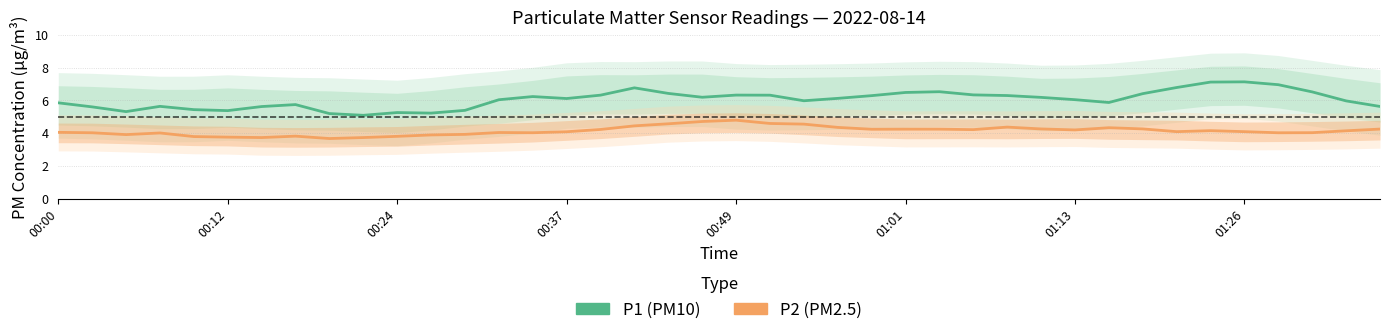

What is the difference between the P2 (PM2.5) values at 17 and 00:49?

0.7